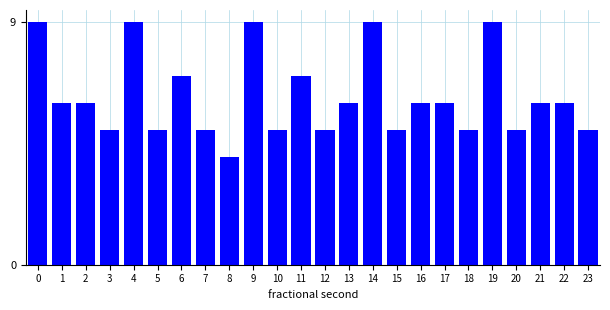

Reading left to right, extract all data points from this chart.

0=9	1=6	2=6	3=5	4=9	5=5	6=7	7=5	8=4	9=9	10=5	11=7	12=5	13=6	14=9	15=5	16=6	17=6	18=5	19=9	20=5	21=6	22=6	23=5